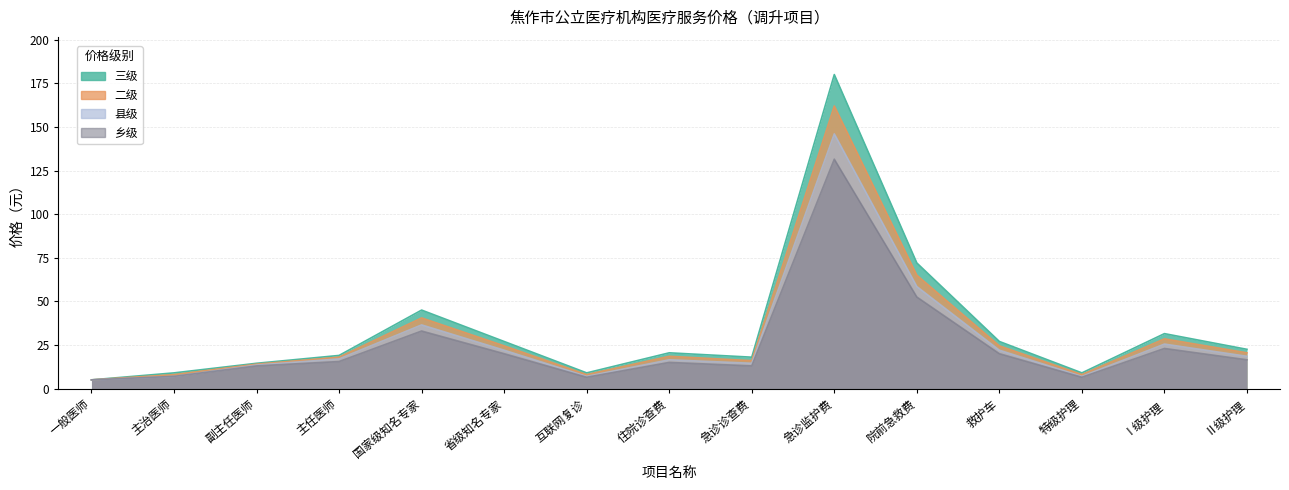

True or false: 二级 and 县级 cross at least once.

False